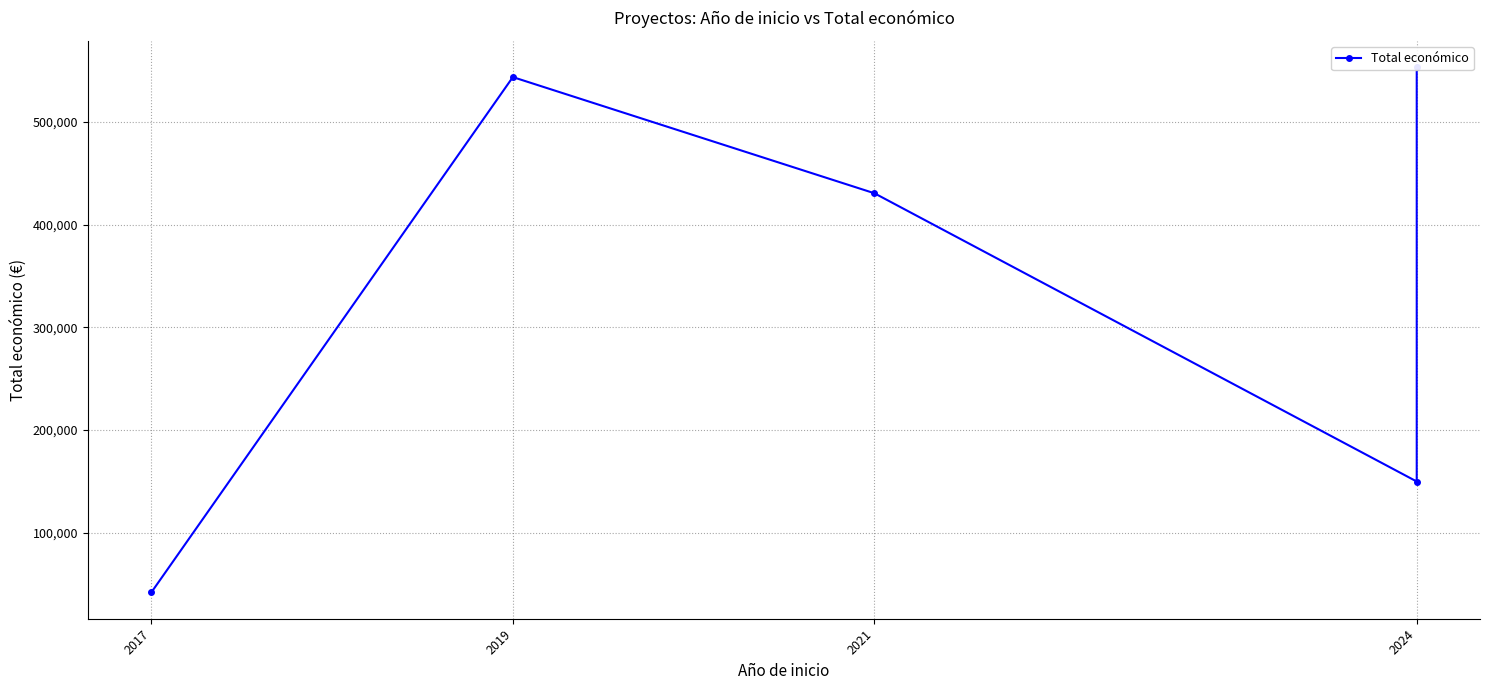

How many data points are above 430411?

2